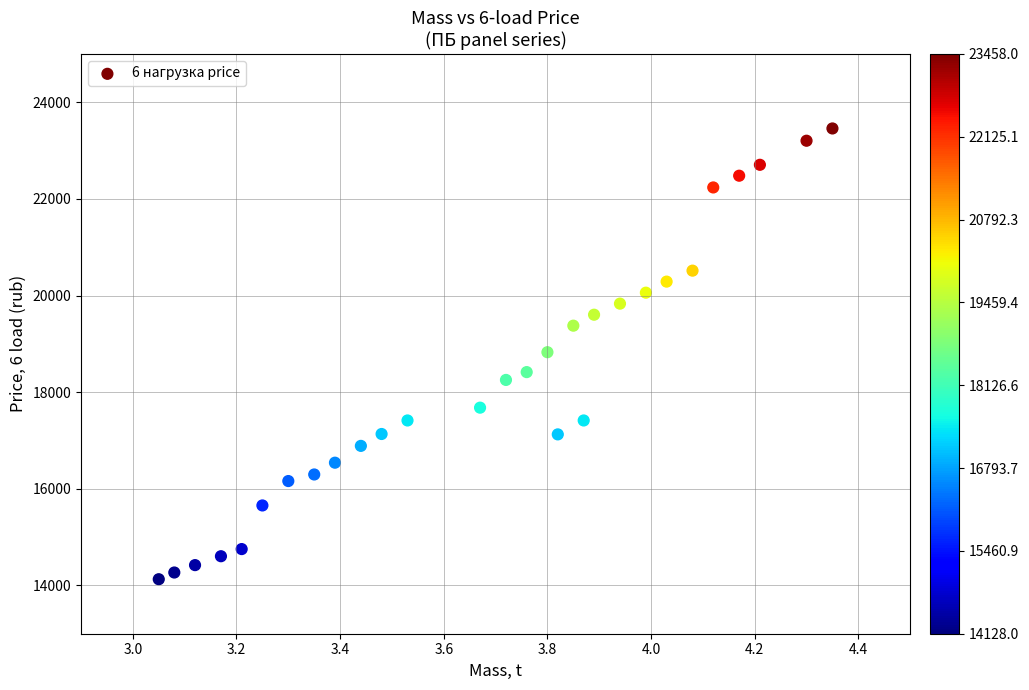

What is the range of Y values (max minus min)?

9330